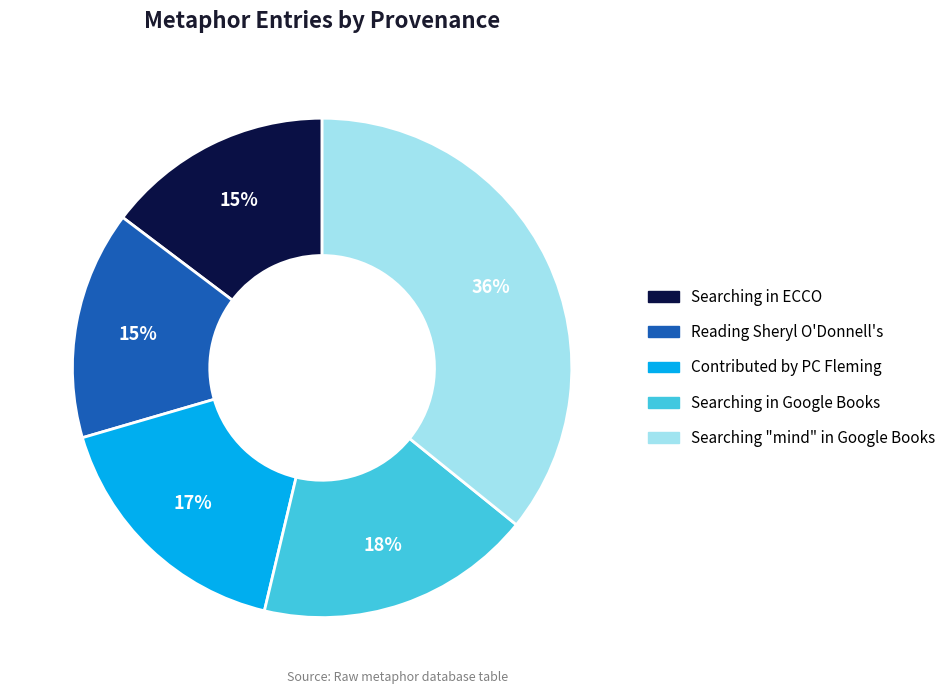

Is the sum of Reading Sheryl O'Donnell's and Searching in Google Books greater than half?

No